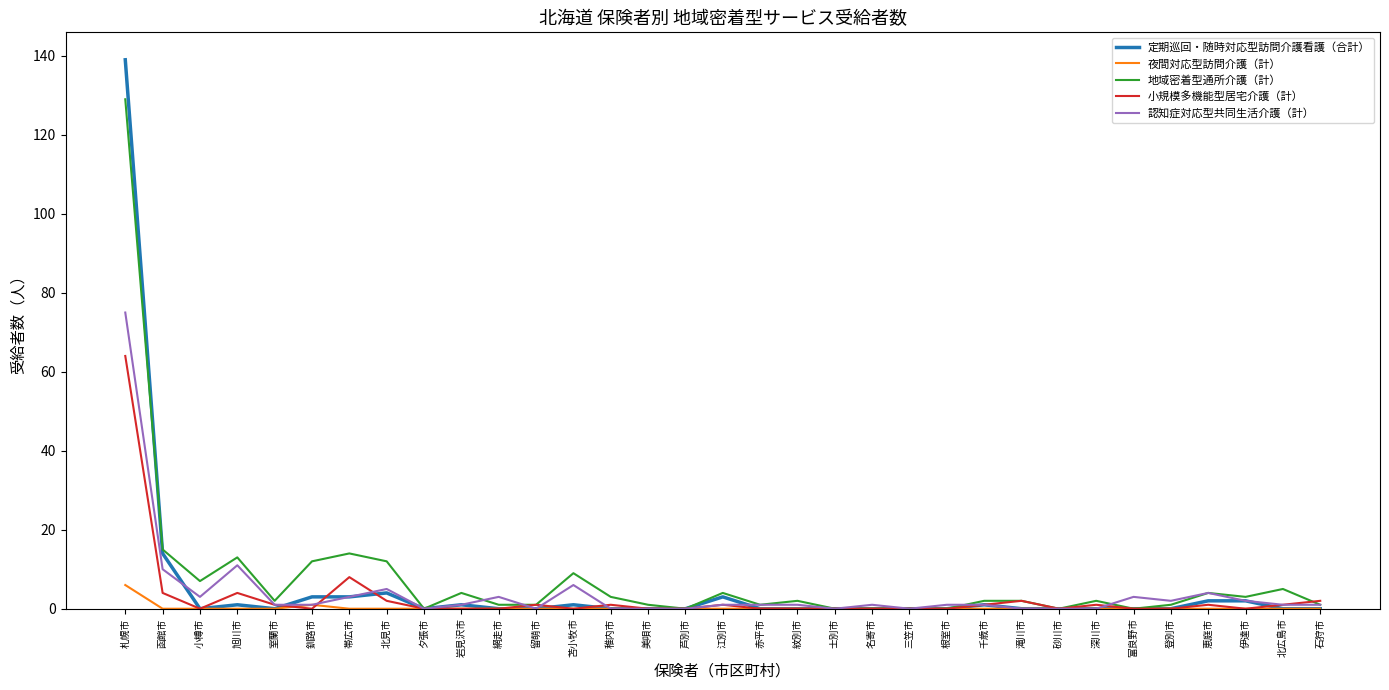

At which label does 地域密着型通所介護（計） reach its peak?

札幌市